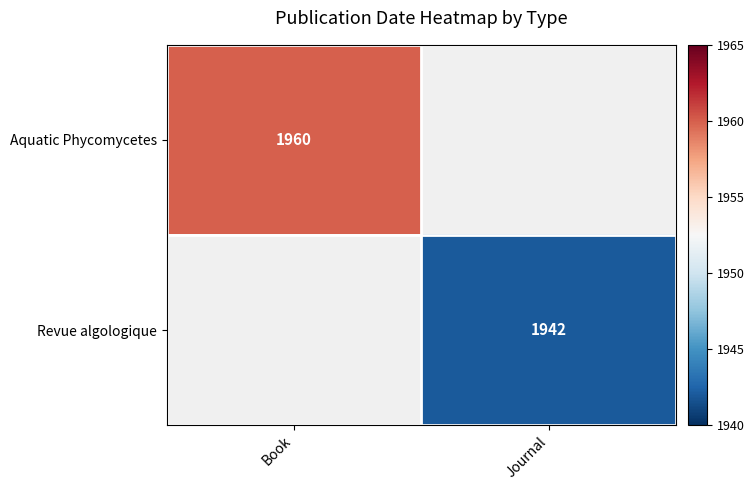

Is it true that Revue algologique equals 1942 at Journal?

True